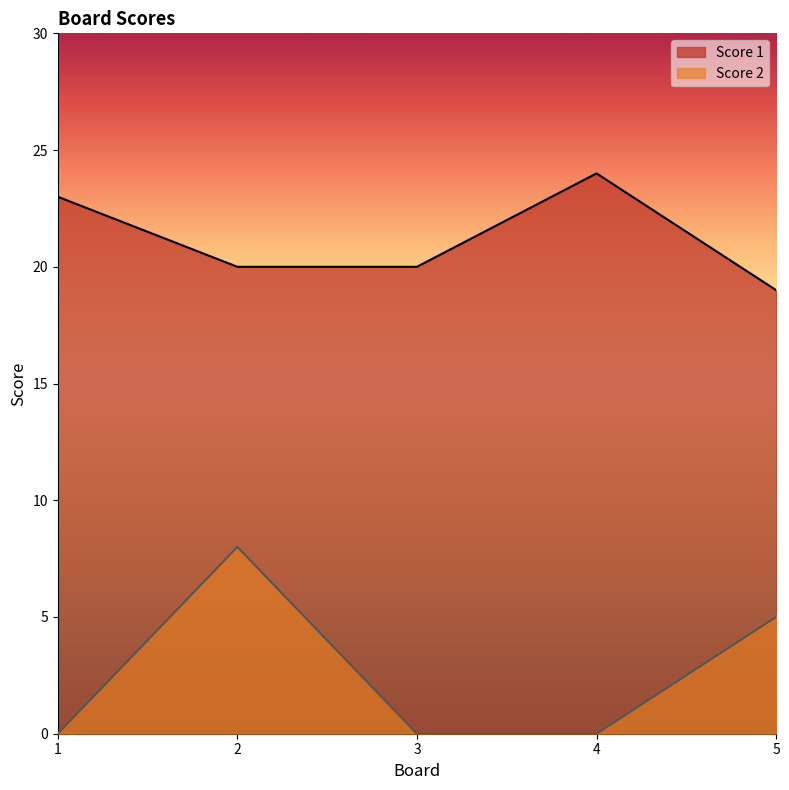

Reading left to right, extract all data points from this chart.

Score 1: 23	20	20	24	19
Score 2: 0	8	0	0	5